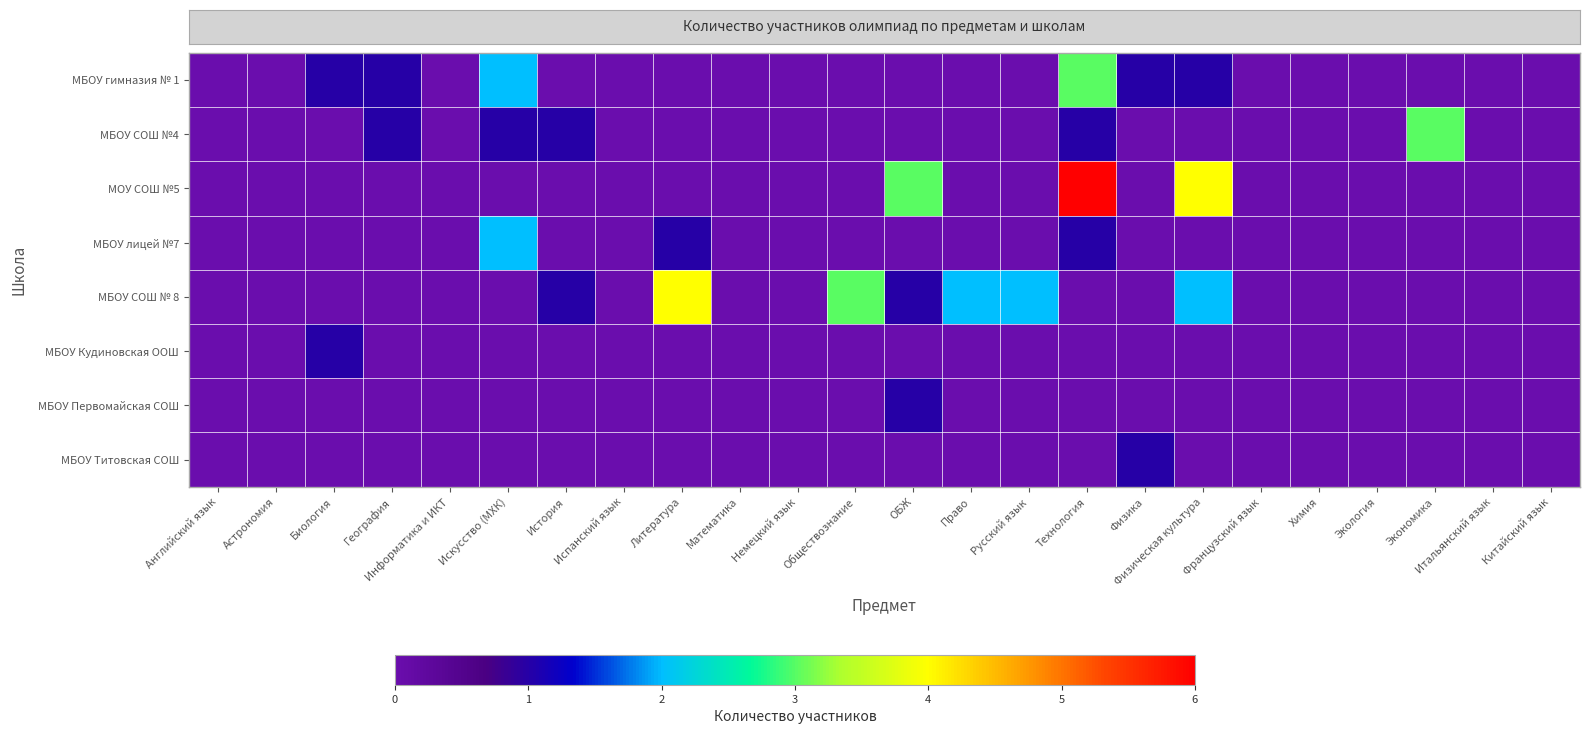

Which has a higher value, Астрономия or Китайский язык?

Астрономия